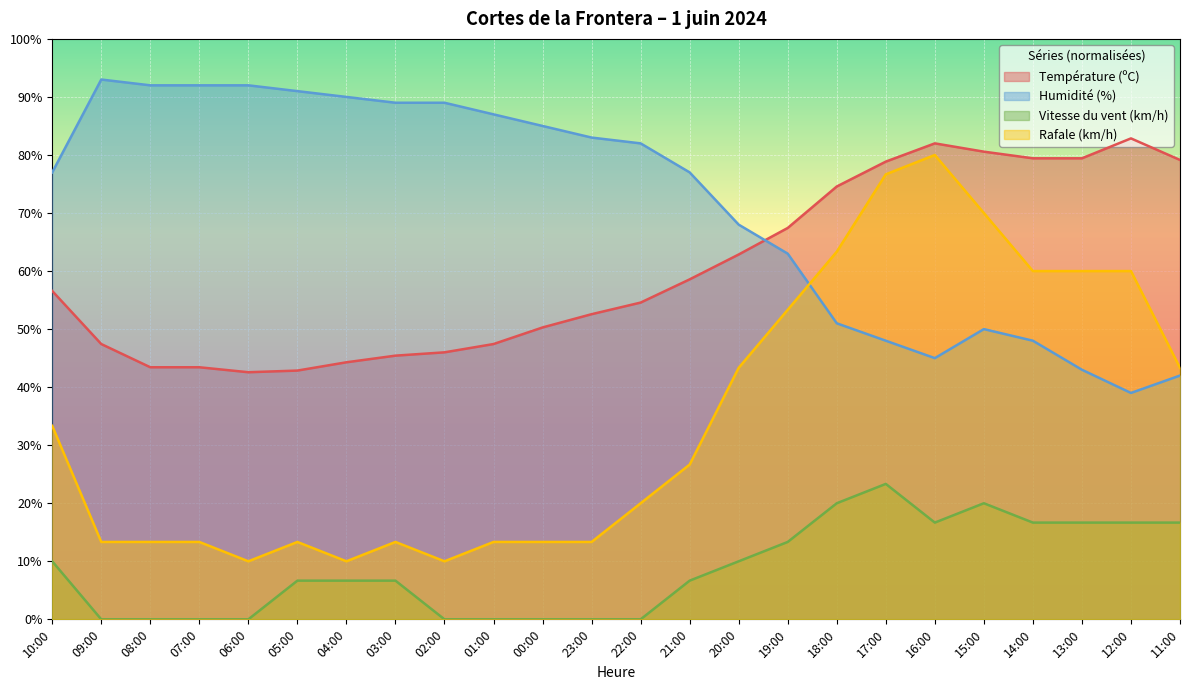

What are all the series names shown in the legend?

Température (ºC), Humidité (%), Vitesse du vent (km/h), Rafale (km/h)